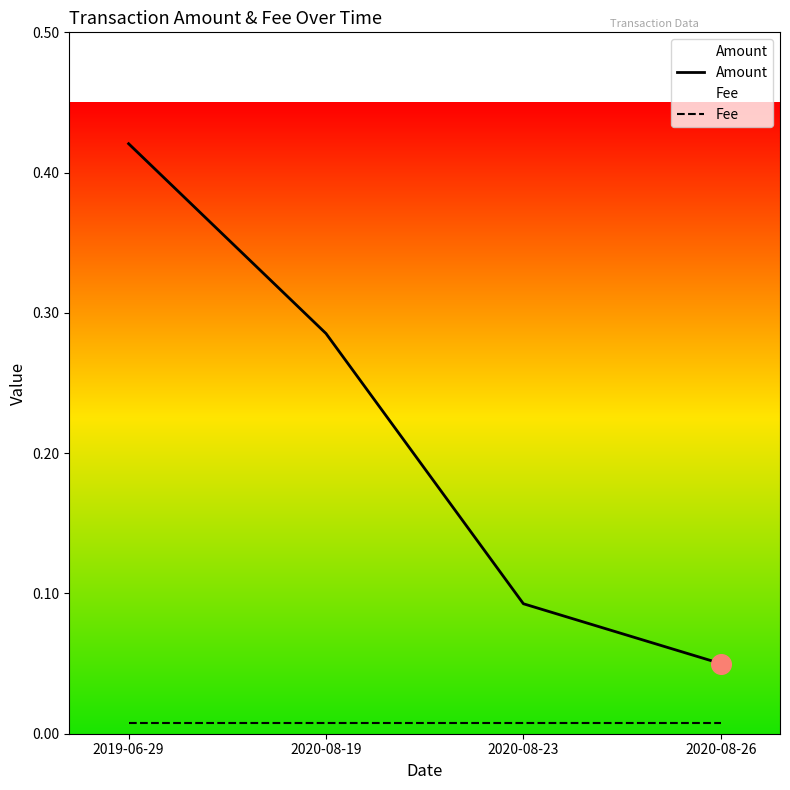

What are all the series names shown in the legend?

Amount, Fee